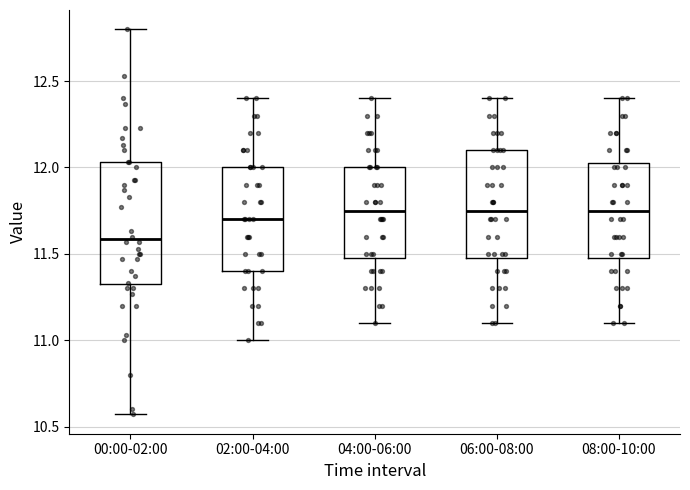

Reading left to right, read every box against the y-axis: the position of its median line, the range the box covers, and the ends of its whiskers. The values are not printed on the chart, so give them approximately, as read against the axis.

00:00-02:00: median 11.60, box 11.30 to 12.05, whiskers 10.55 to 12.80
02:00-04:00: median 11.70, box 11.40 to 12.00, whiskers 11.00 to 12.40
04:00-06:00: median 11.75, box 11.50 to 12.00, whiskers 11.10 to 12.40
06:00-08:00: median 11.75, box 11.50 to 12.10, whiskers 11.10 to 12.40
08:00-10:00: median 11.75, box 11.50 to 12.05, whiskers 11.10 to 12.40